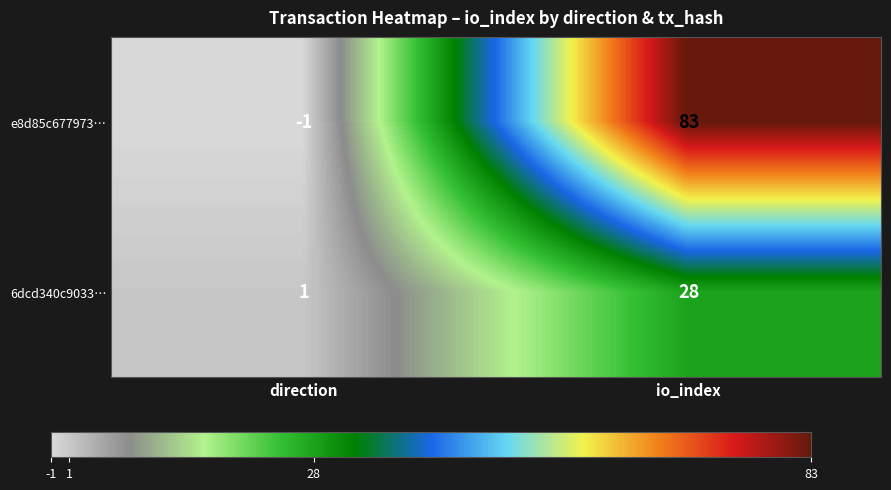

List the series in order of their peak value, lowest first.

6dcd340c9033…, e8d85c677973…